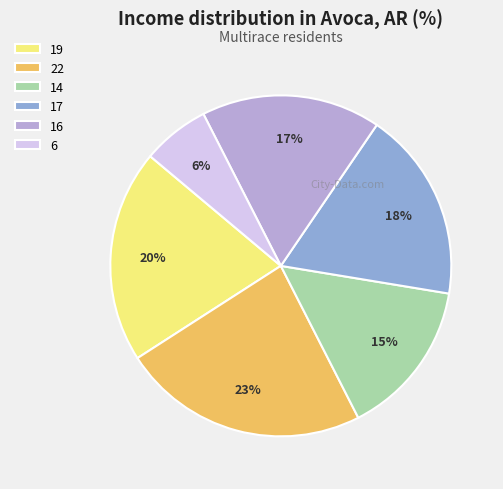

Count the number of slices in the pie.

6